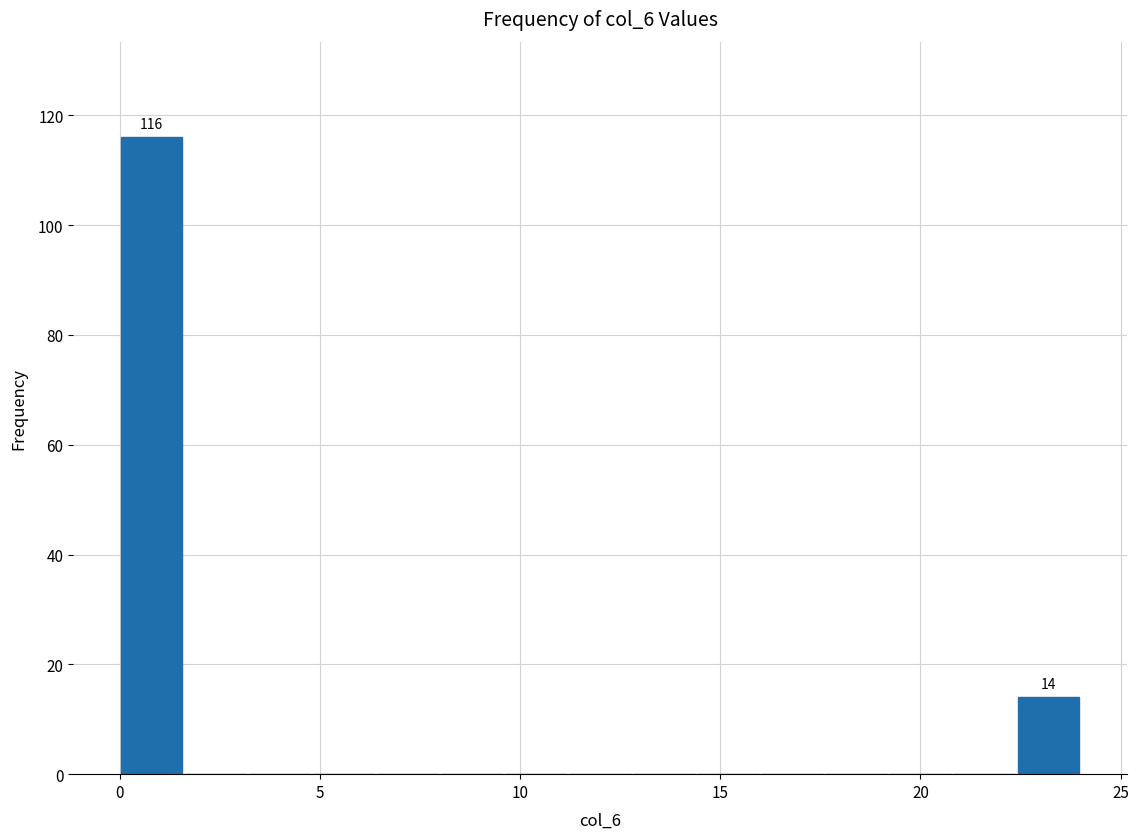

Read against the x-axis, roughly where is the centre of the tallest bar?

1.0